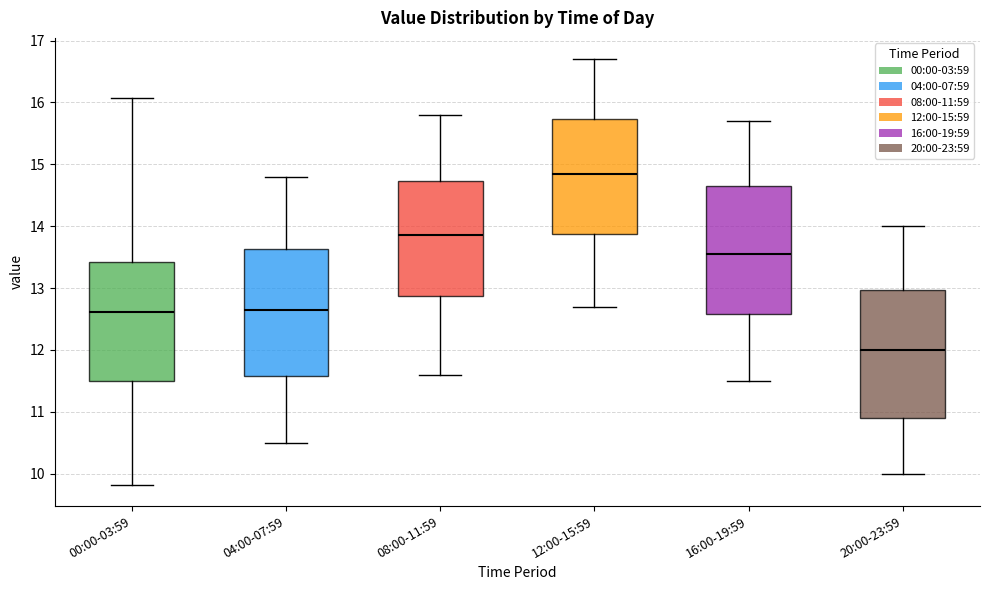

Reading left to right, transcribe this box plot: for each box, give where its median line is, the range the box spans, and where its two whiskers end, as read against the y-axis. The values are not printed on the chart, so give them approximately, as read against the axis.

00:00-03:59: median 12.6, box 11.5 to 13.4, whiskers 9.8 to 16.1
04:00-07:59: median 12.7, box 11.6 to 13.6, whiskers 10.5 to 14.8
08:00-11:59: median 13.9, box 12.9 to 14.7, whiskers 11.6 to 15.8
12:00-15:59: median 14.9, box 13.9 to 15.7, whiskers 12.7 to 16.7
16:00-19:59: median 13.6, box 12.6 to 14.7, whiskers 11.5 to 15.7
20:00-23:59: median 12.0, box 10.9 to 13.0, whiskers 10.0 to 14.0